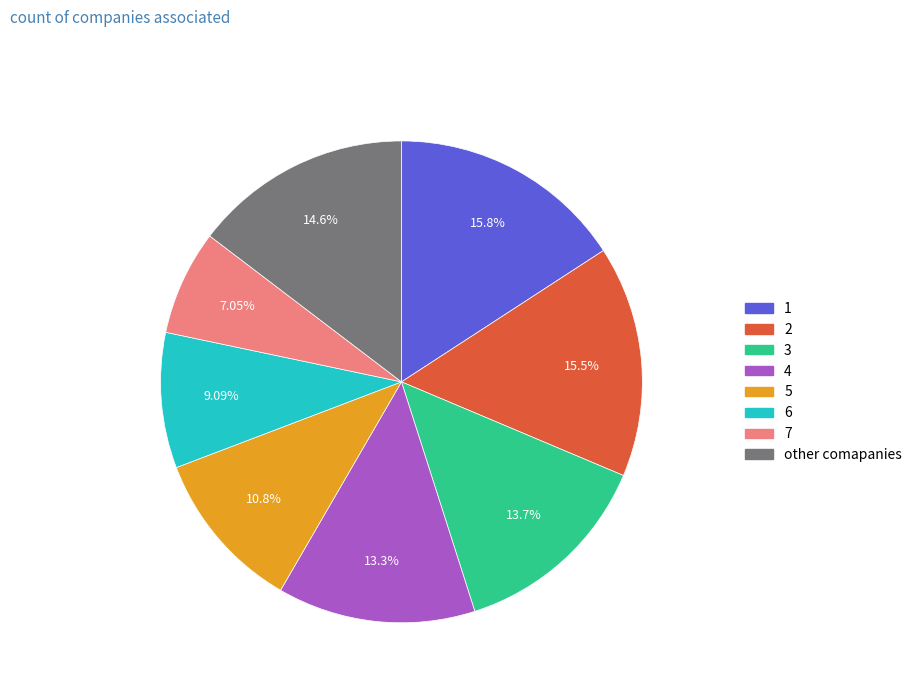

What is the ratio of the value at 1 to the value at 7?

2.2